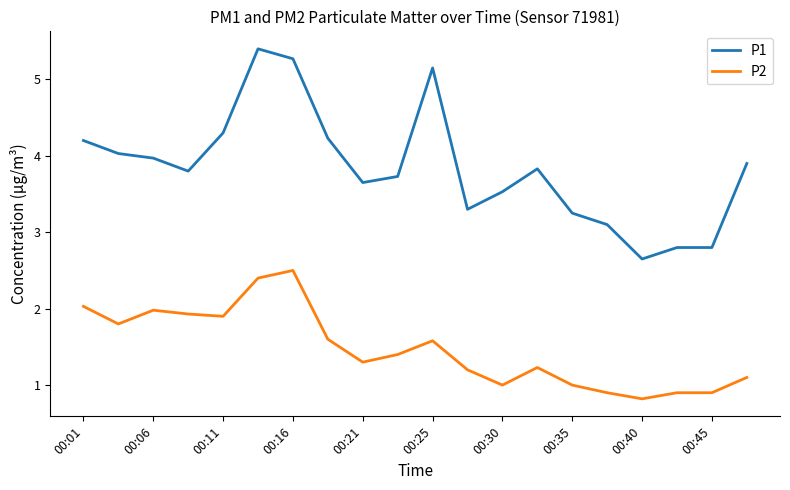

True or false: P1 and P2 cross at least once.

False